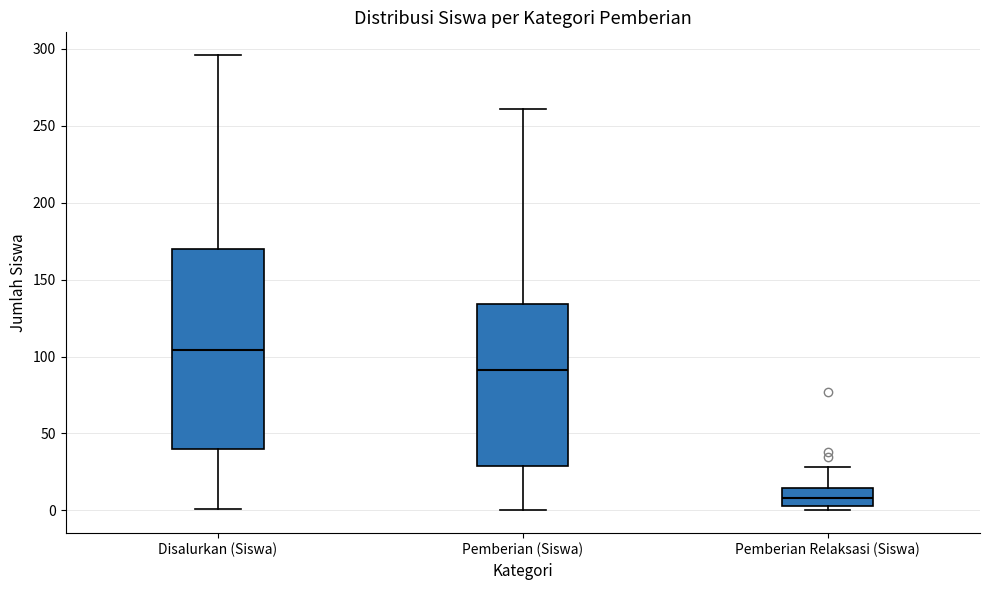

Reading left to right, read every box against the y-axis: the position of its median line, the range the box covers, and the ends of its whiskers. The values are not printed on the chart, so give them approximately, as read against the axis.

Disalurkan (Siswa): median 105, box 40 to 170, whiskers 0 to 295
Pemberian (Siswa): median 90, box 30 to 135, whiskers 0 to 260
Pemberian Relaksasi (Siswa): median 10, box 5 to 15, whiskers 0 to 30